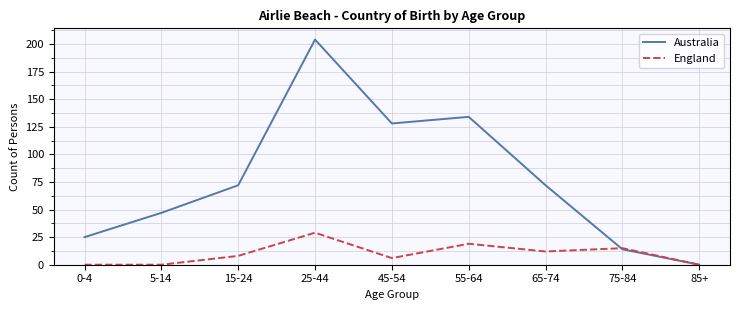

Which label corresponds to the largest value in the chart?

25-44